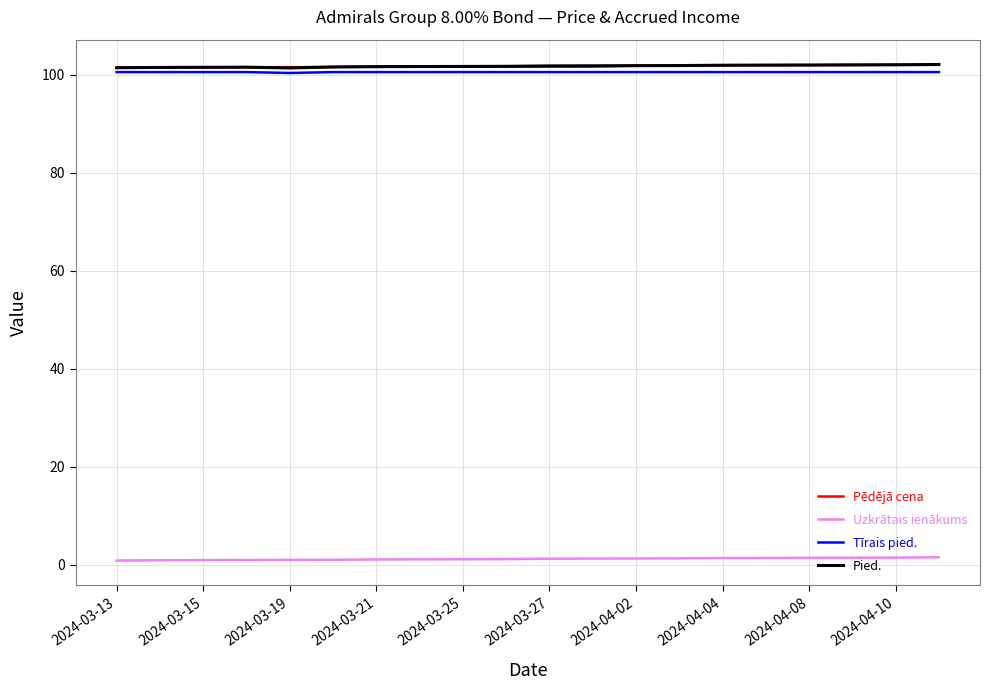

True or false: Uzkrātais ienākums and Tīrais pied. cross at least once.

False